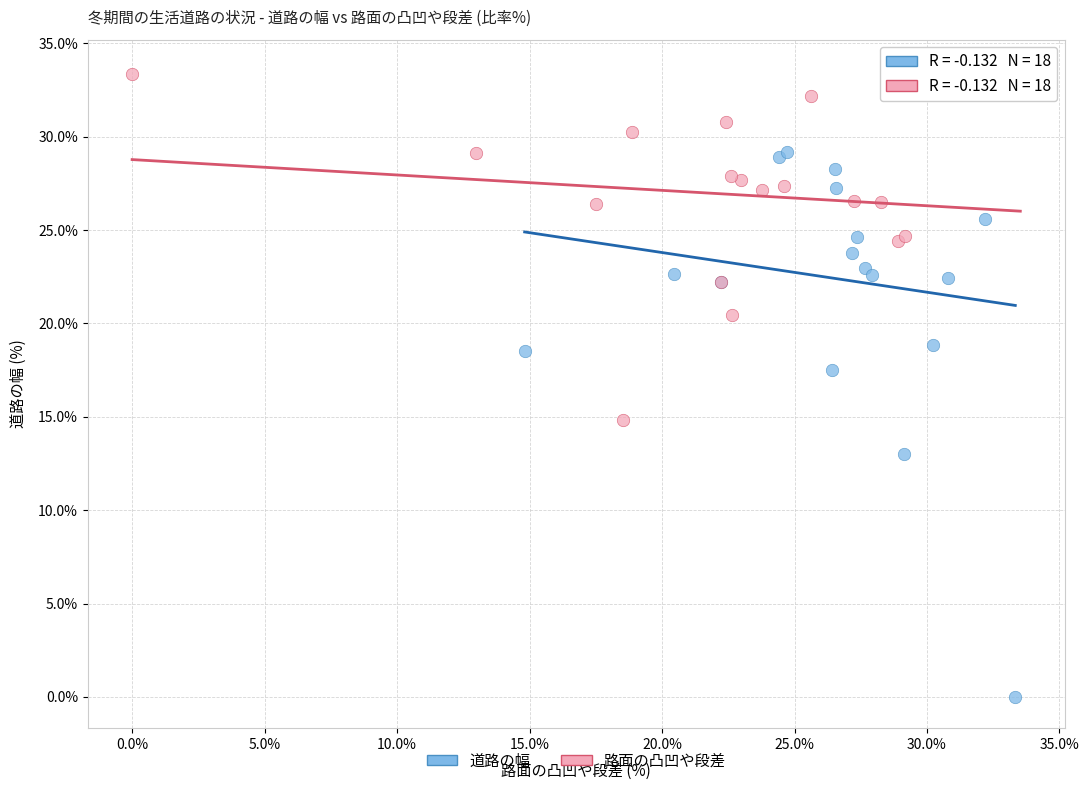

Which series contains the lowest Y value?

道路の幅